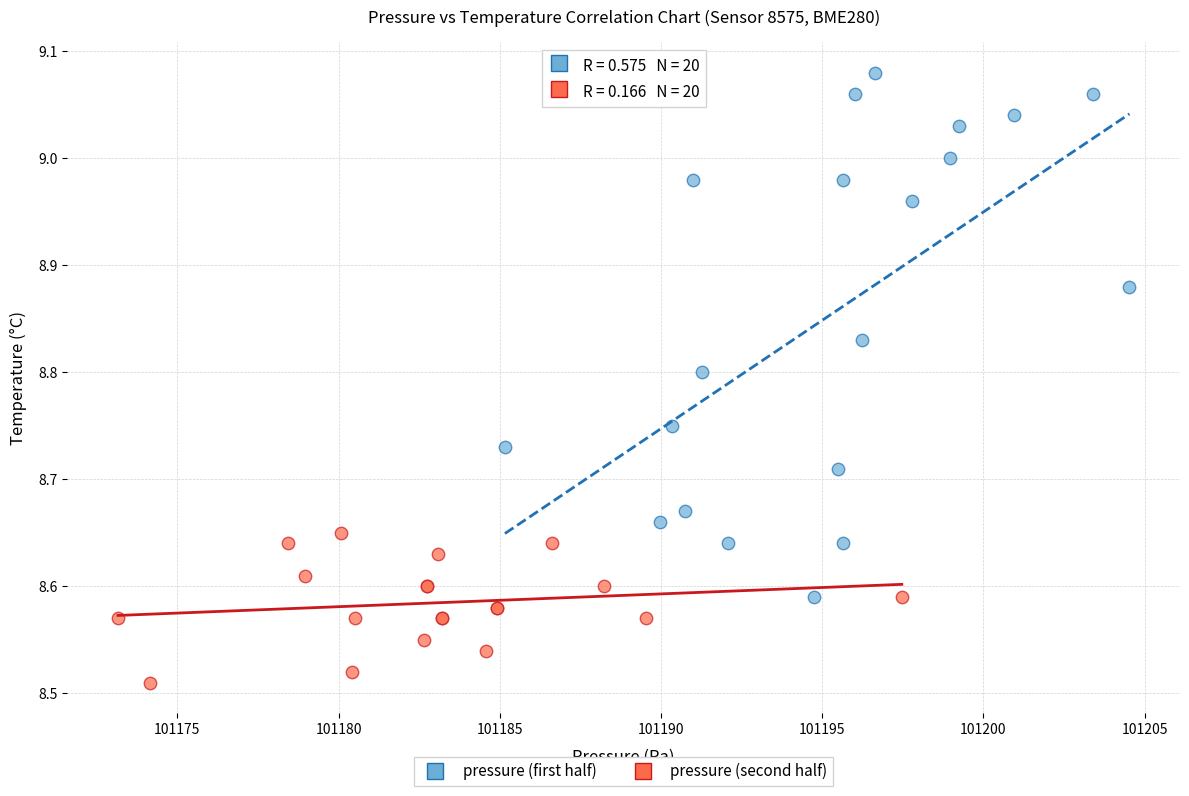

Which series has the largest Y range (max minus min)?

pressure (first half)